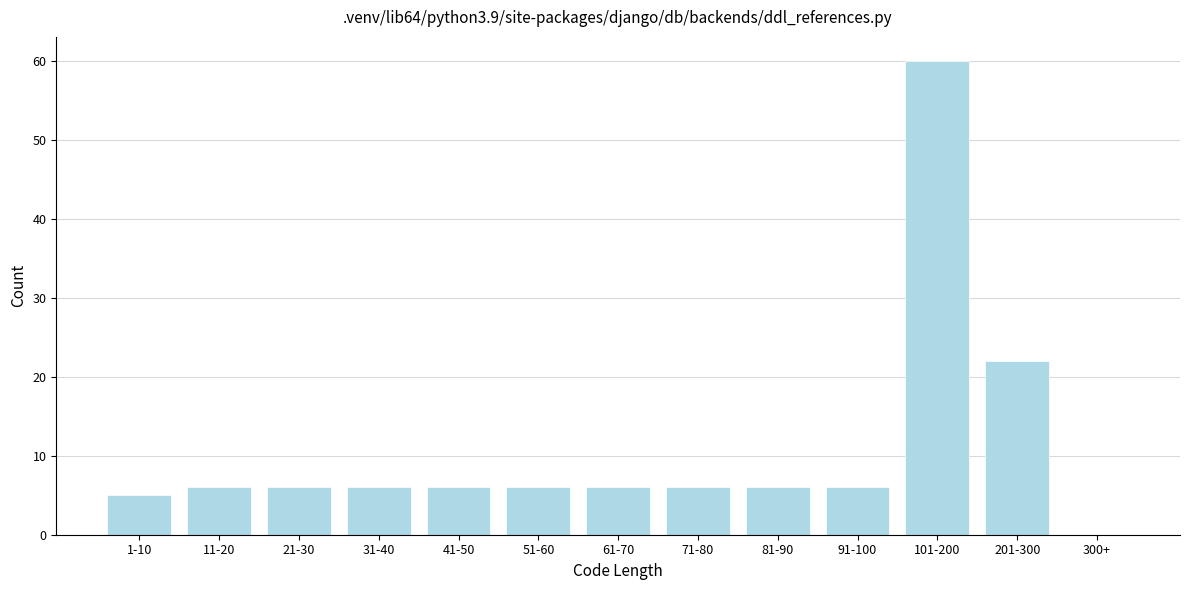

Reading left to right, extract all data points from this chart.

1-10=5	11-20=6	21-30=6	31-40=6	41-50=6	51-60=6	61-70=6	71-80=6	81-90=6	91-100=6	101-200=60	201-300=22	300+=0